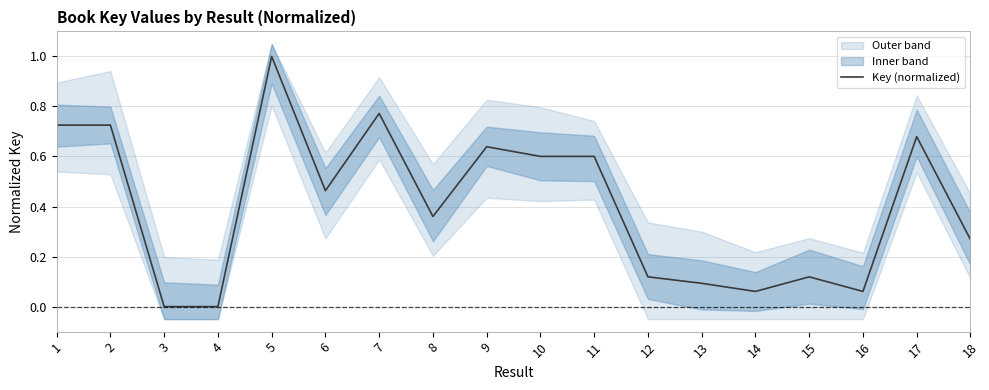

Reading left to right, what are all the values shown in this chart?

0.7	0.7	0.0	0.0	1.0	0.5	0.8	0.4	0.6	0.6	0.6	0.1	0.1	0.1	0.1	0.1	0.7	0.3